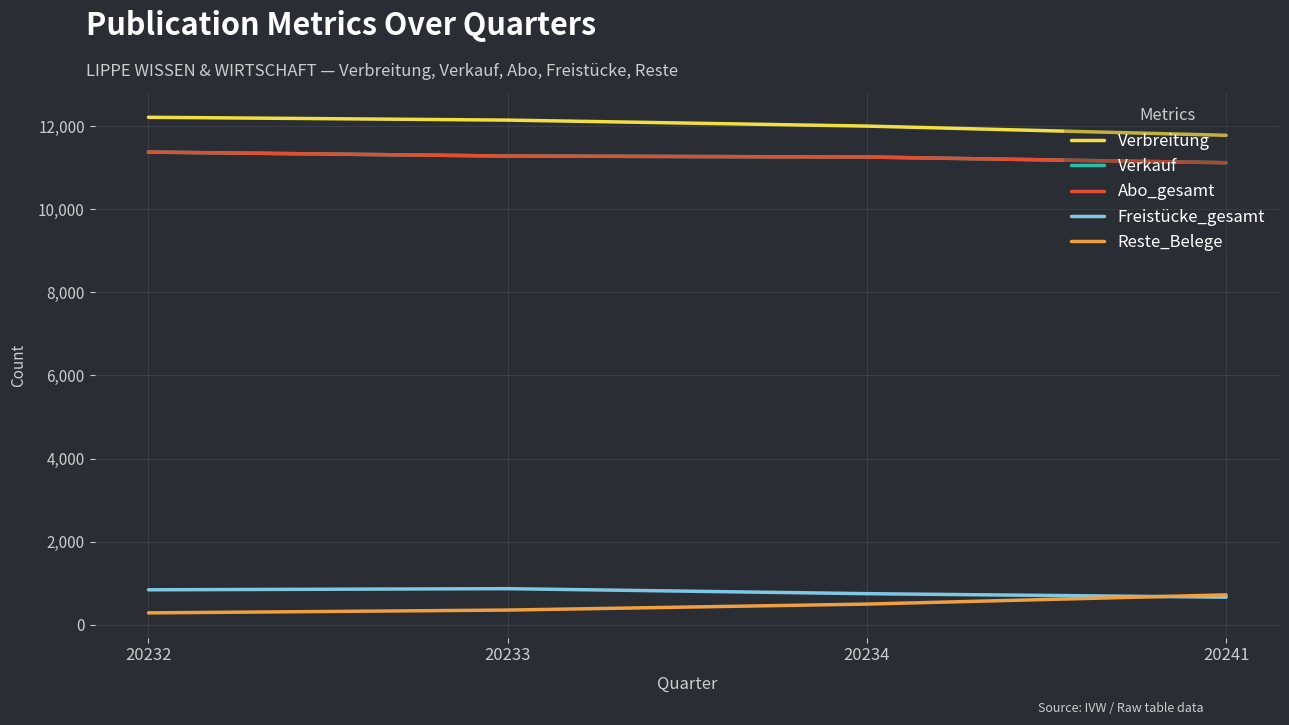

What is the difference between the maximum and second lowest values in the Verbreitung series?

212